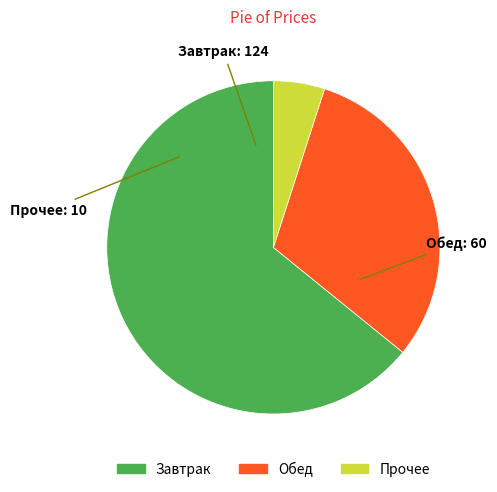

Does any single category account for the majority?

Yes